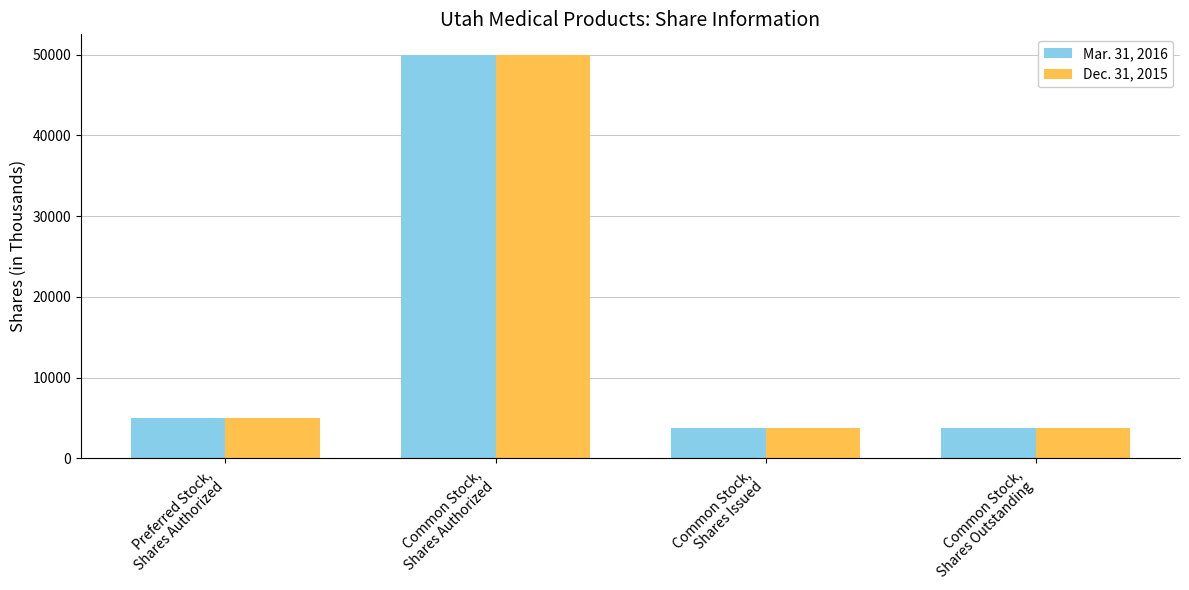

Reading right to left, extract all data points from this chart.

Mar. 31, 2016: 3757	3757	50000	5000
Dec. 31, 2015: 3751	3751	50000	5000